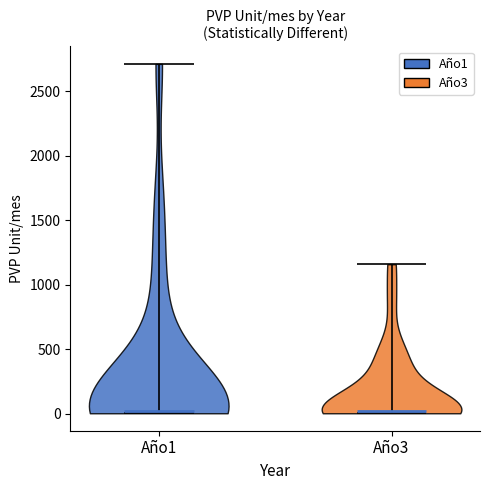

Where does the median line of the violin for Año1 sit on the y-axis? The values are not printed on the chart, so give them approximately, as read against the axis.

0